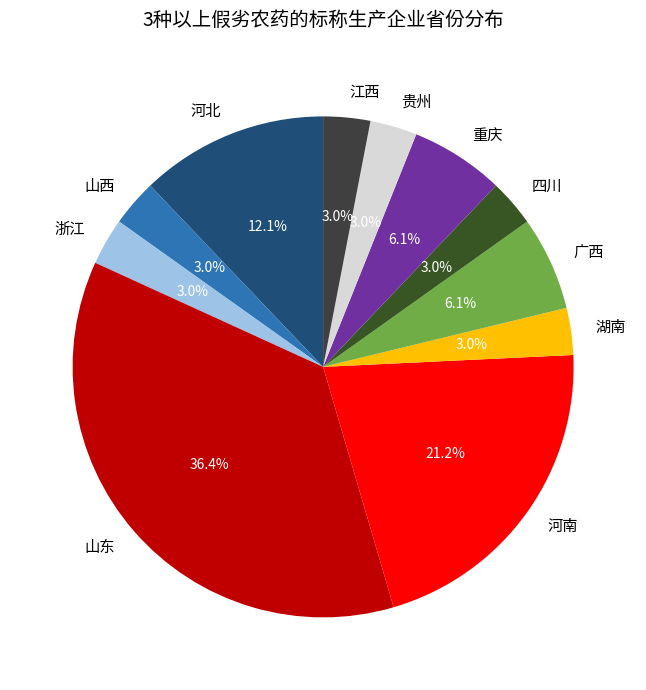

What percentage is NOT represented by 浙江?

97.0%